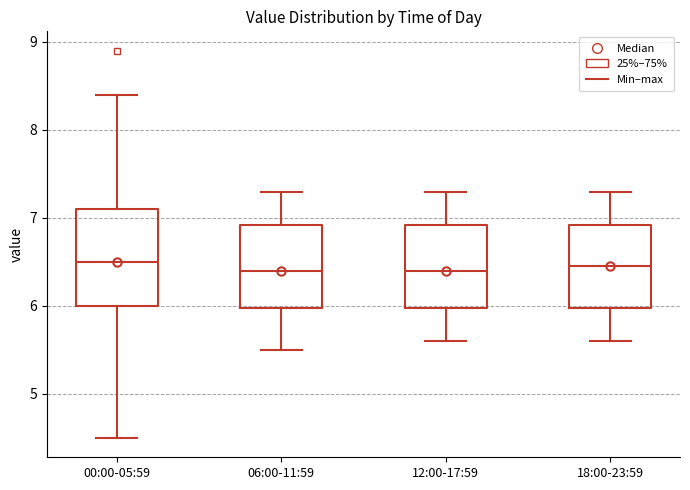

Reading left to right, transcribe this box plot: for each box, give where its median line is, the range the box spans, and where its two whiskers end, as read against the y-axis. The values are not printed on the chart, so give them approximately, as read against the axis.

00:00-05:59: median 6.5, box 6.0 to 7.1, whiskers 4.5 to 8.4
06:00-11:59: median 6.4, box 6.0 to 6.9, whiskers 5.5 to 7.3
12:00-17:59: median 6.4, box 6.0 to 6.9, whiskers 5.6 to 7.3
18:00-23:59: median 6.5, box 6.0 to 6.9, whiskers 5.6 to 7.3